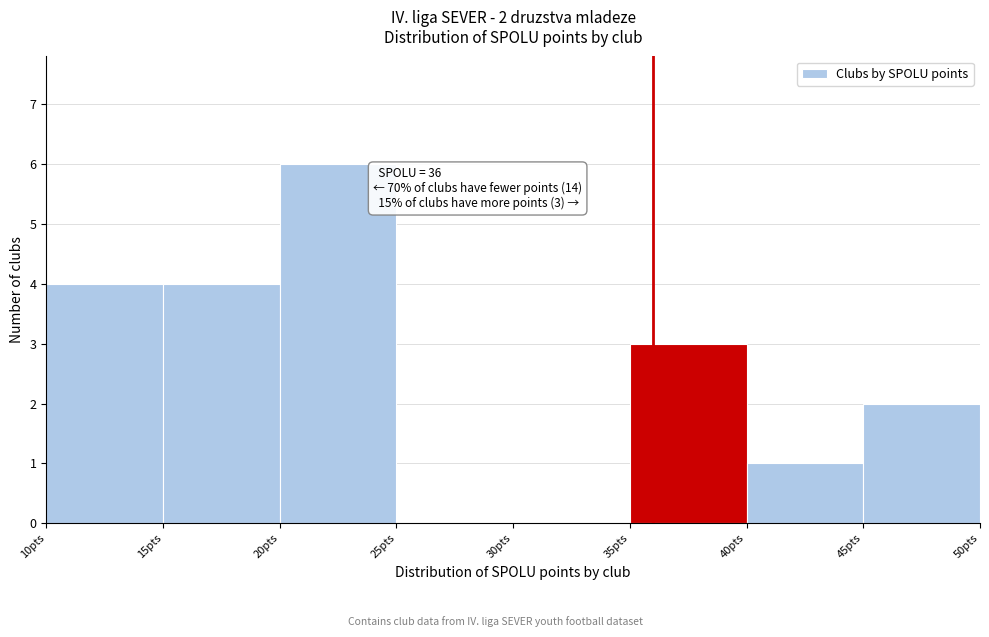

Which range on the x-axis has the tallest bar?

20 to 25